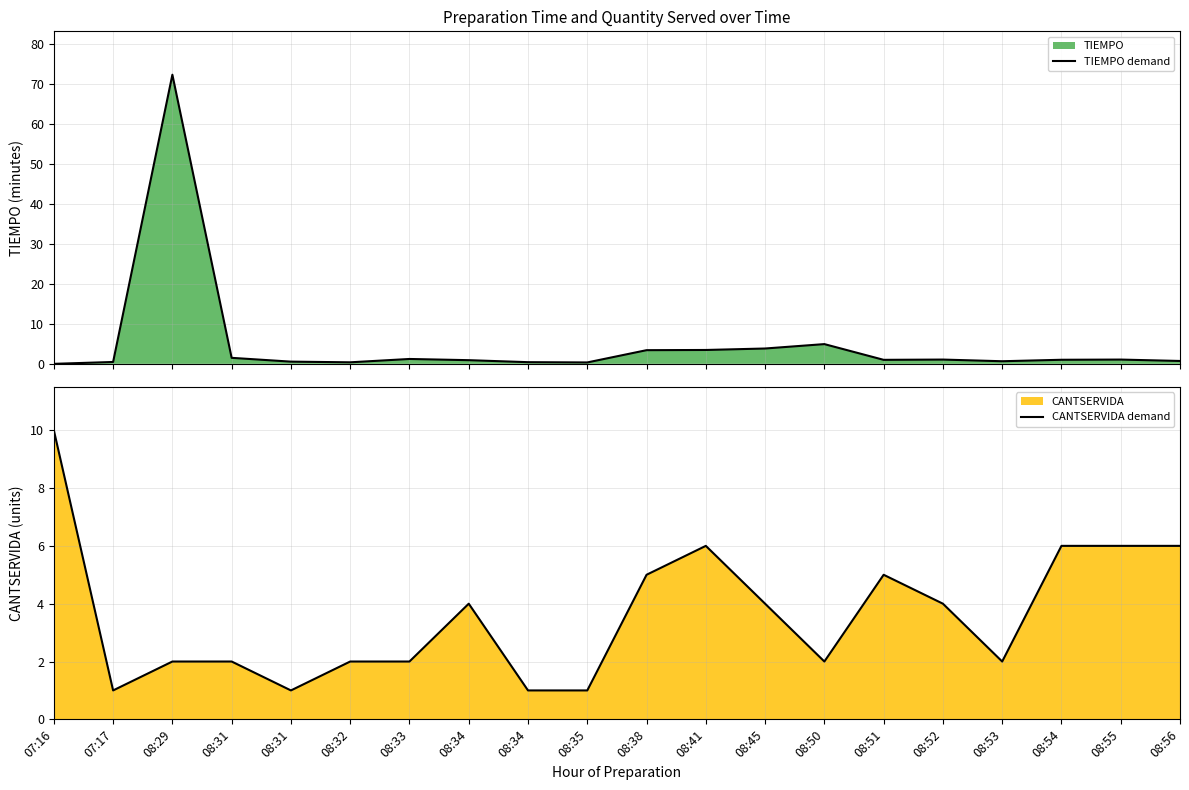

Is the value of TIEMPO demand at 08:50 greater than the value of CANTSERVIDA demand at 08:32?

Yes